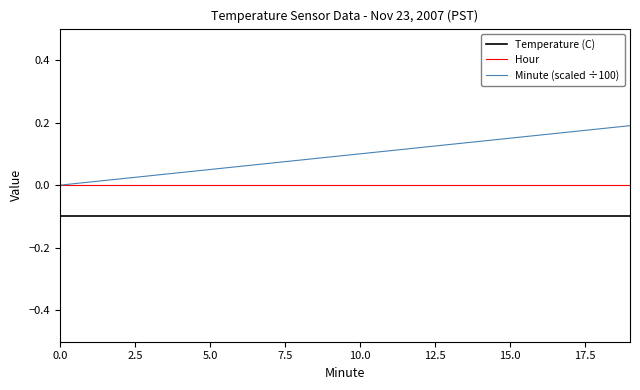

What is the sum of all Temperature (C) values?

-2.0